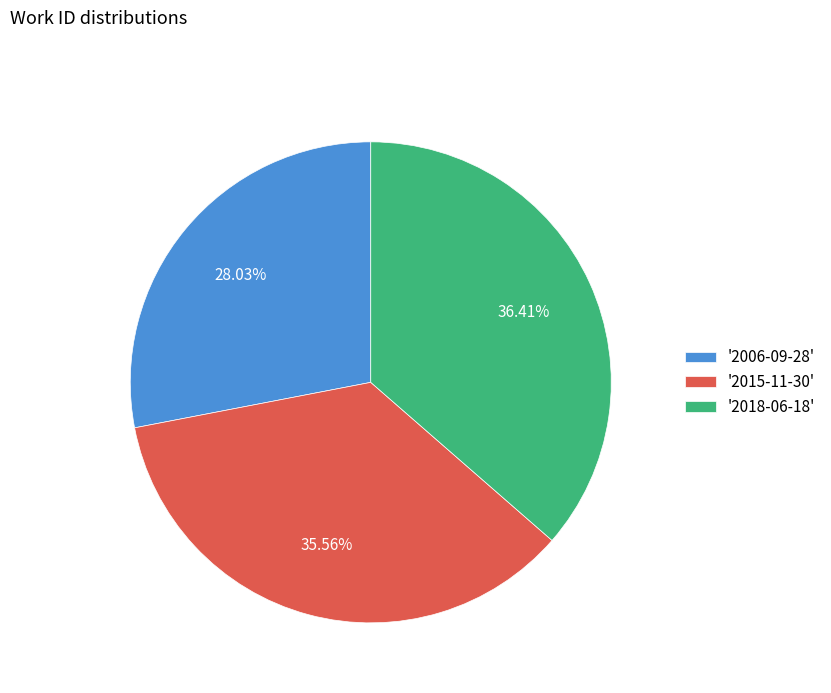

What is the smallest slice in the pie chart?

'2006-09-28'